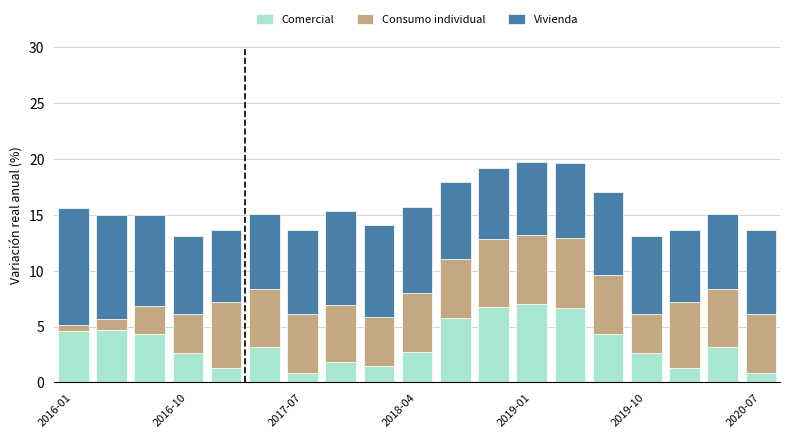

What is the value of the Comercial bar at the 16th from the left?

2.6